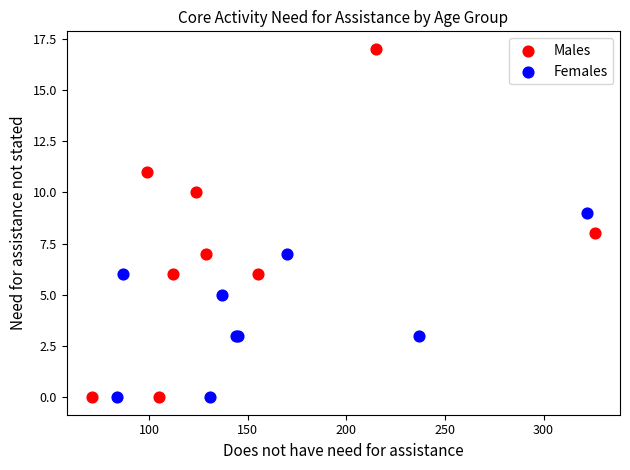

Which series has the widest spread of Y values?

Males